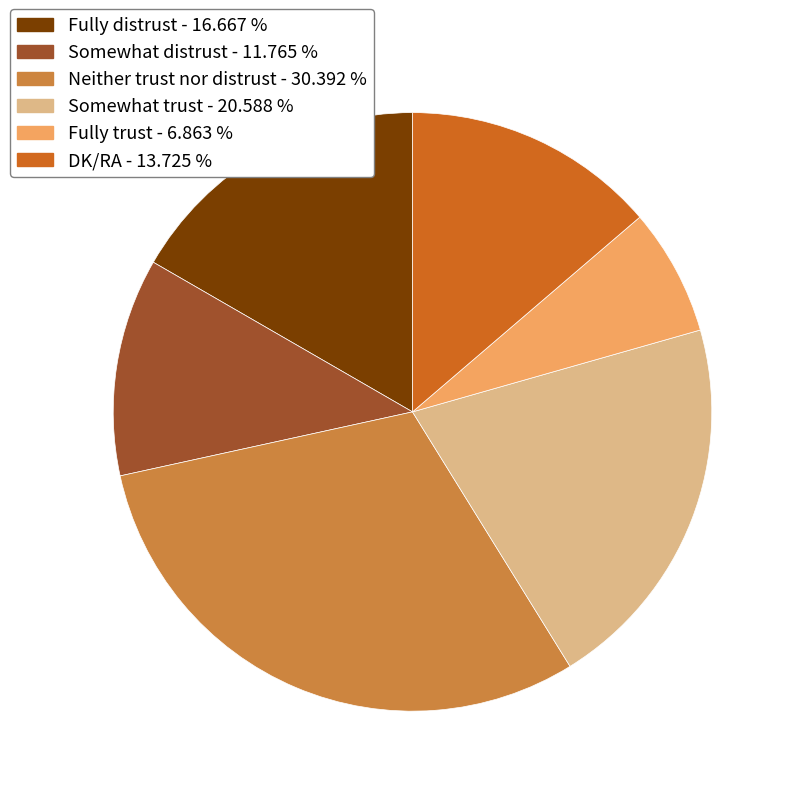

Is Neither trust nor distrust the majority of the pie?

No